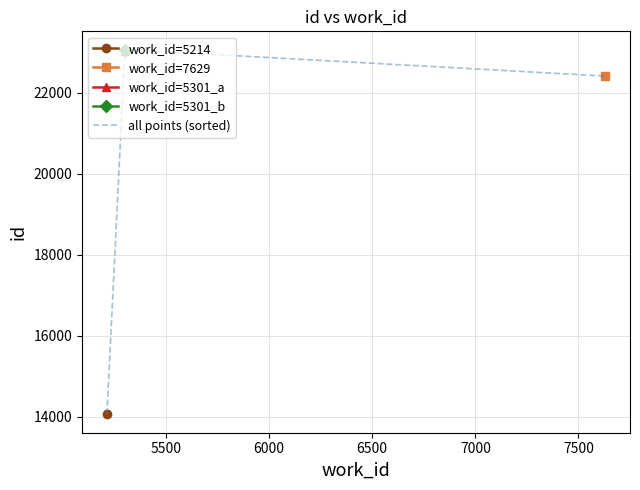

True or false: the data shows 39795 at 6500.

False